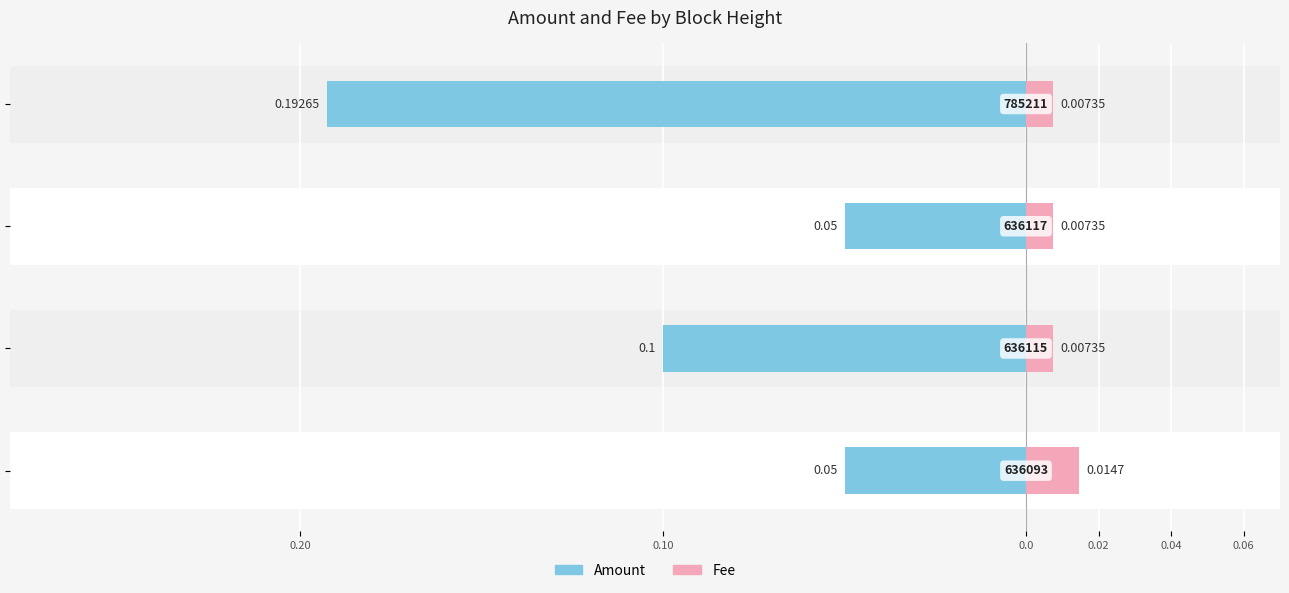

How many bars are there in total?

8